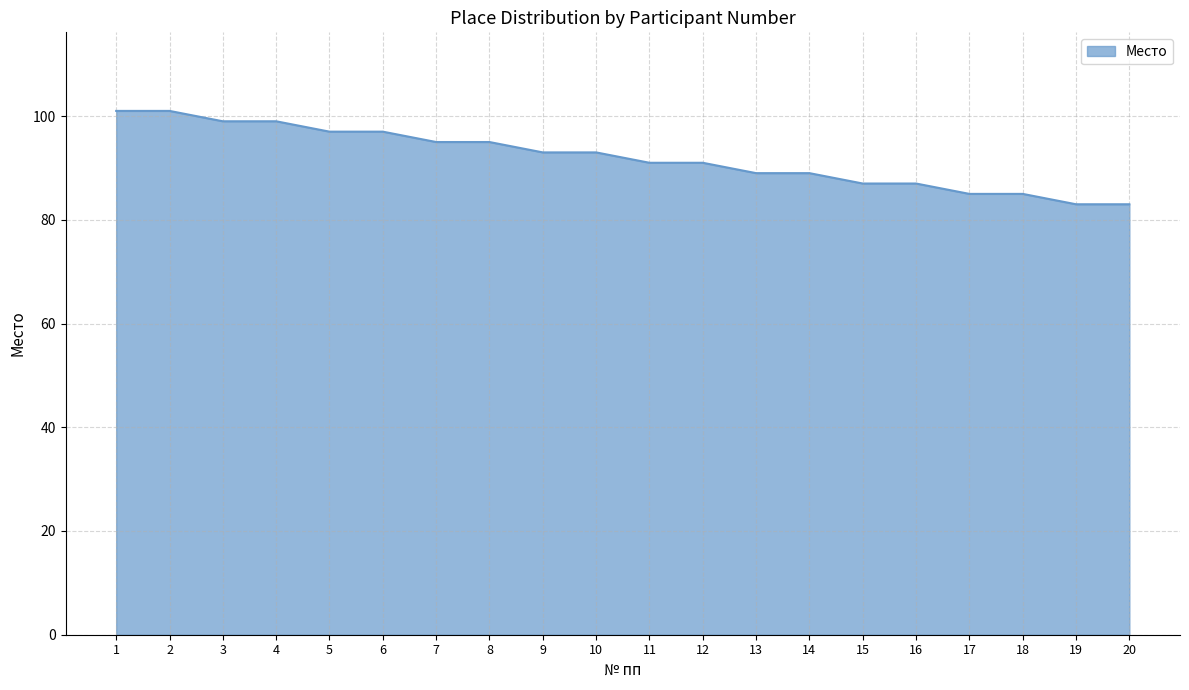

What is the sum of the values at 2 and 16?

188